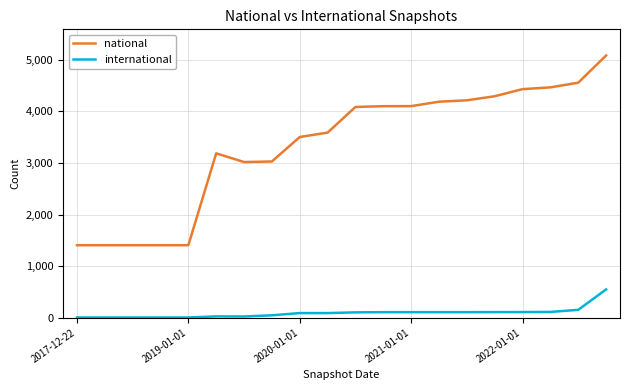

List the series in order of their overall mean, highest first.

national, international